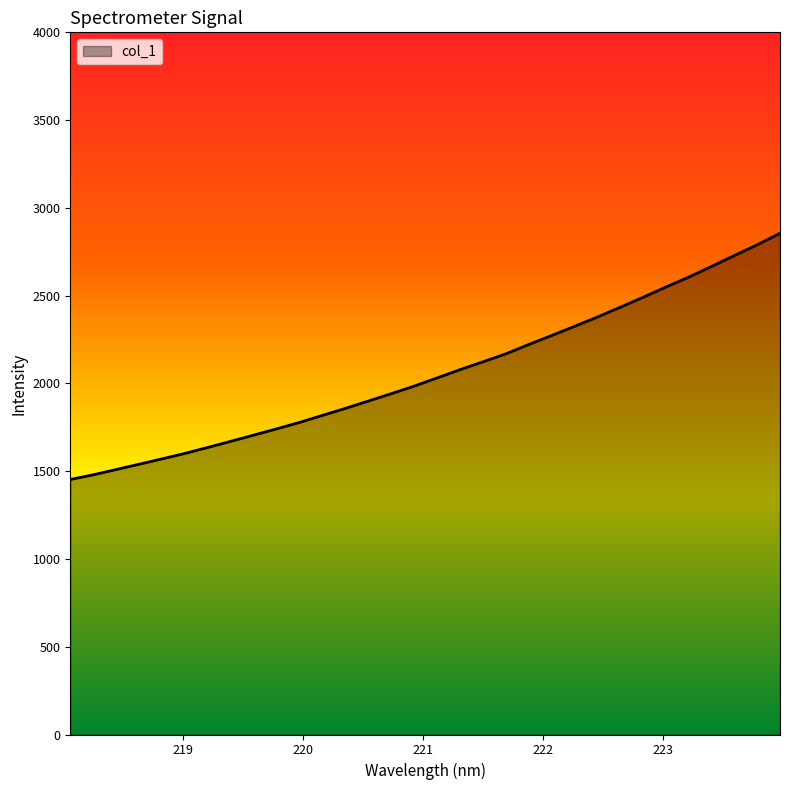

What is the greatest value displayed?

2855.4